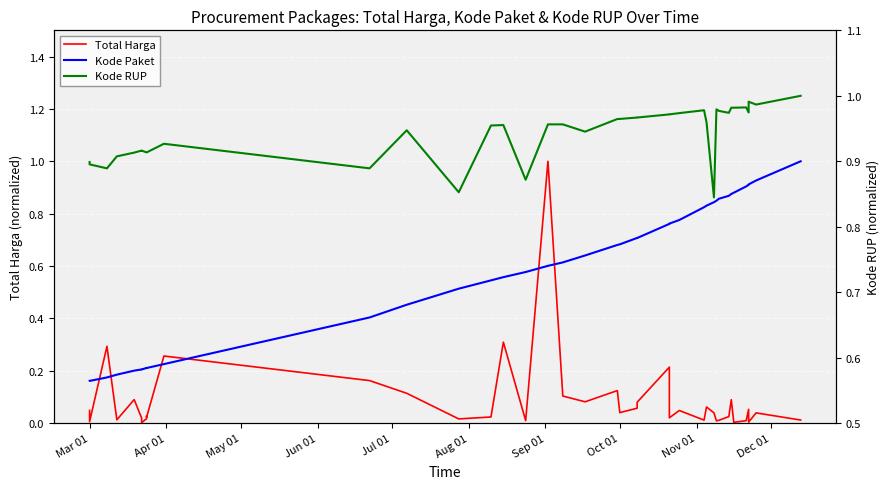

Reading left to right, extract all data points from this chart.

Total Harga: 0.0	0.0	0.3	0.0	0.1	0.0	0.0	0.0	0.0	0.0	0.3	0.2	0.1	0.0	0.0	0.3	0.0	1.0	0.1	0.1	0.1	0.0	0.1	0.1	0.2	0.0	0.0	0.0	0.1	0.0	0.0	0.0	0.0	0.1	0.0	0.0	0.1	0.0	0.0	0.0
Kode Paket: 0.2	0.2	0.2	0.2	0.2	0.2	0.2	0.2	0.2	0.2	0.2	0.4	0.5	0.5	0.5	0.6	0.6	0.6	0.6	0.6	0.7	0.7	0.7	0.7	0.8	0.8	0.8	0.8	0.8	0.8	0.8	0.9	0.9	0.9	0.9	0.9	0.9	0.9	0.9	1.0
Kode RUP: 0.9	0.9	0.9	0.9	0.9	0.9	0.9	0.9	0.9	0.9	0.9	0.9	0.9	0.9	1.0	1.0	0.9	1.0	1.0	0.9	1.0	1.0	1.0	1.0	1.0	1.0	1.0	1.0	1.0	0.8	1.0	1.0	1.0	1.0	1.0	1.0	1.0	1.0	1.0	1.0